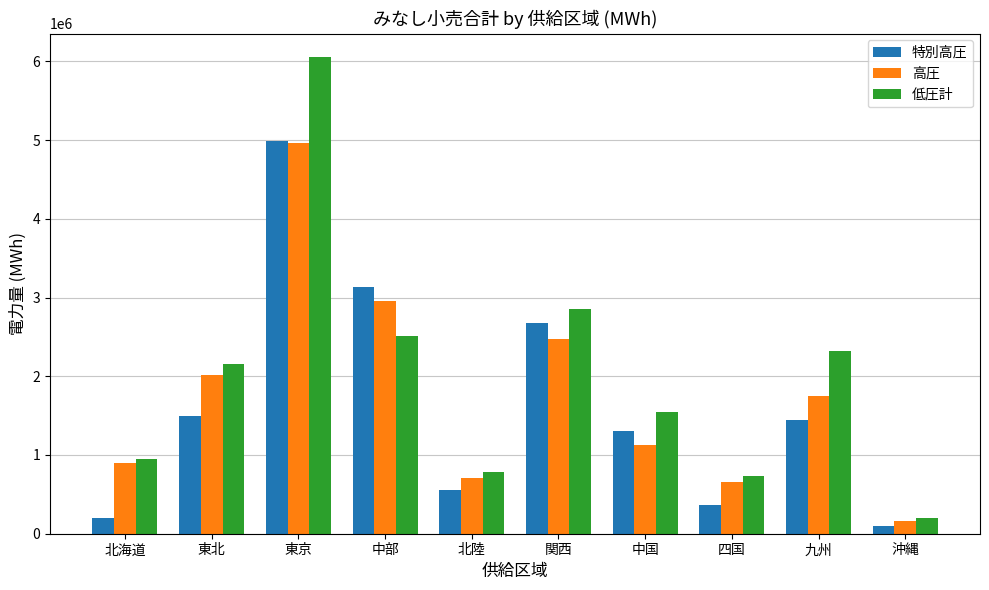

What position from the left is 東北?

2